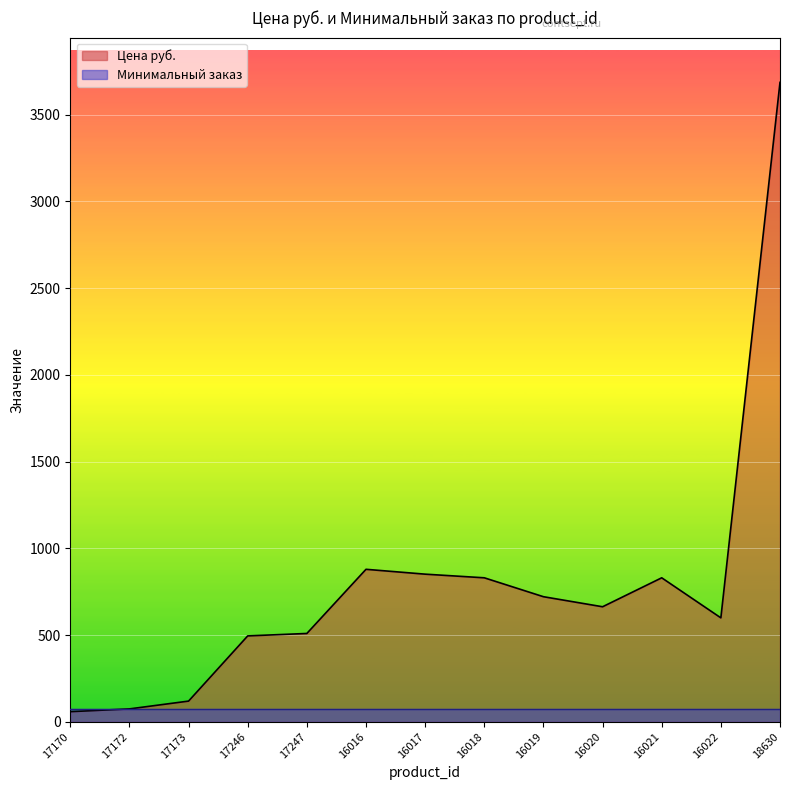

Is it true that the value at 18630 is 6072?

False